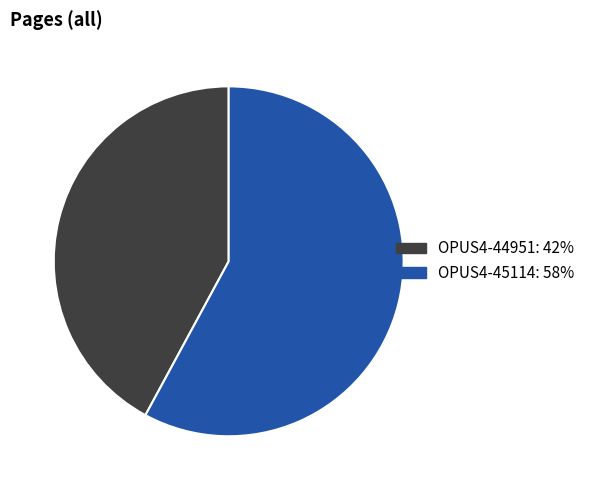

Is the sum of OPUS4-45114 and OPUS4-44951 greater than half?

Yes